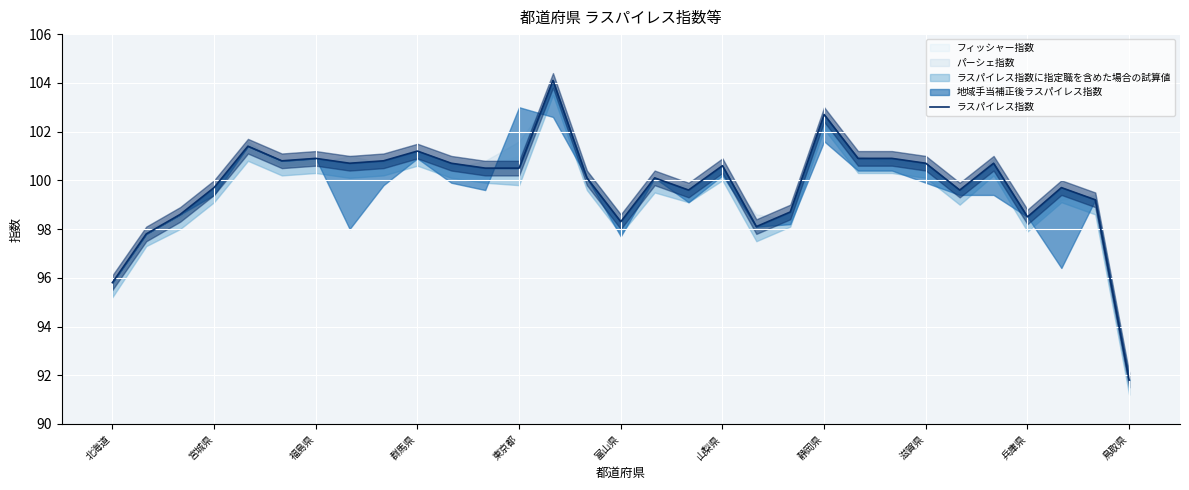

Does the chart display data point markers on the line(s)?

No